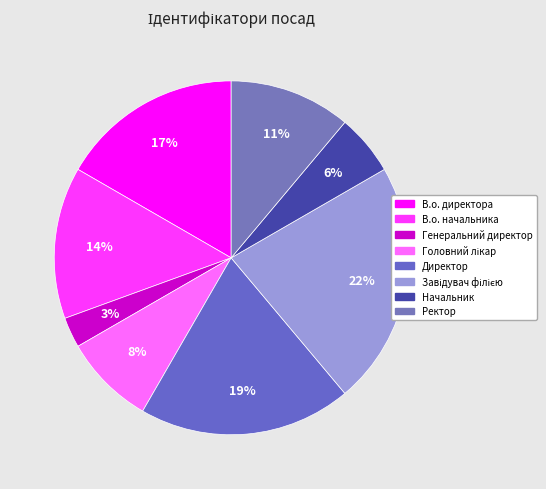

Rank the categories by value from lowest to highest.

Генеральний директор, Начальник, Головний лікар, Ректор, В.о. начальника, В.о. директора, Директор, Завідувач філією